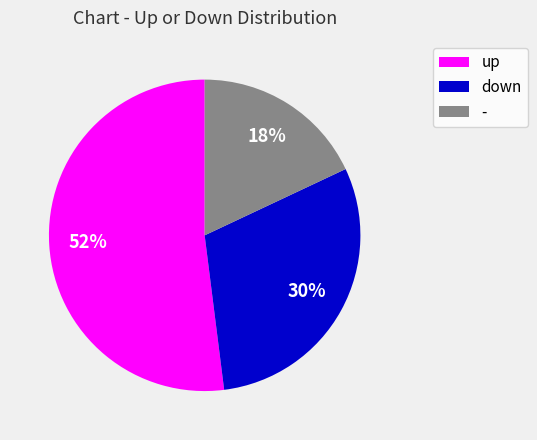

Combined, do - and up account for over 50%?

Yes